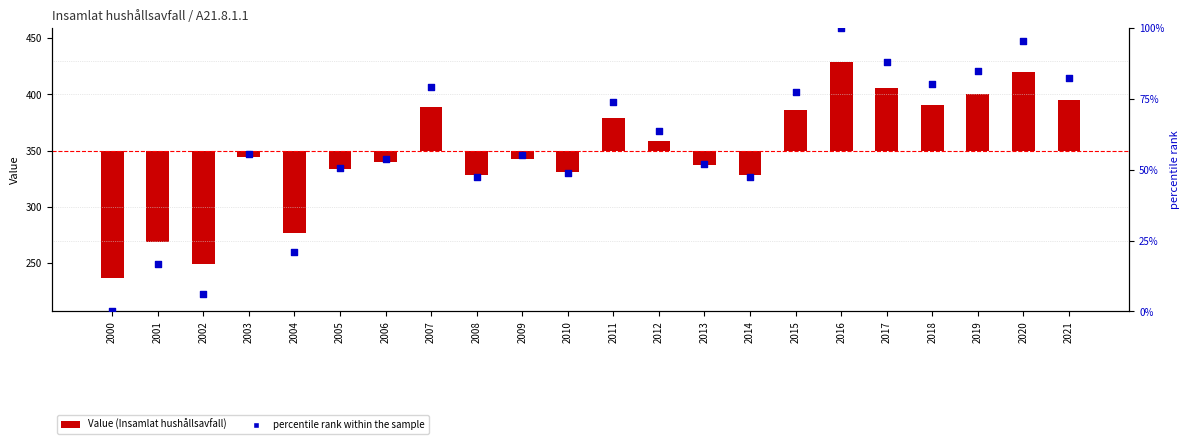

Which series has the largest Y range (max minus min)?

Value (Insamlat hushållsavfall)